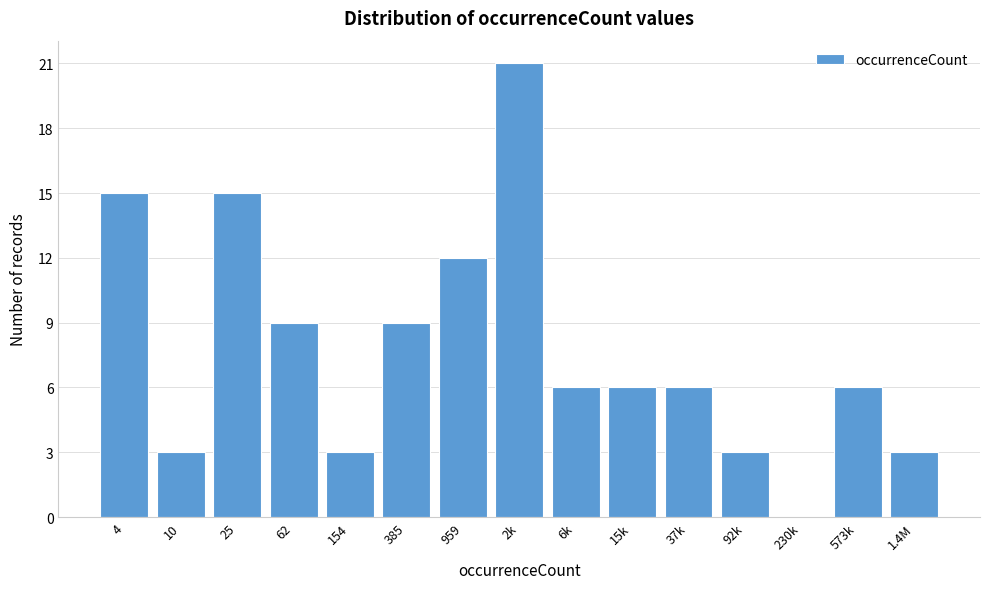

Reading right to left, what are all the values shown in this chart?

1.4M=3	573k=6	230k=0	92k=3	37k=6	15k=6	6k=6	2k=21	959=12	385=9	154=3	62=9	25=15	10=3	4=15